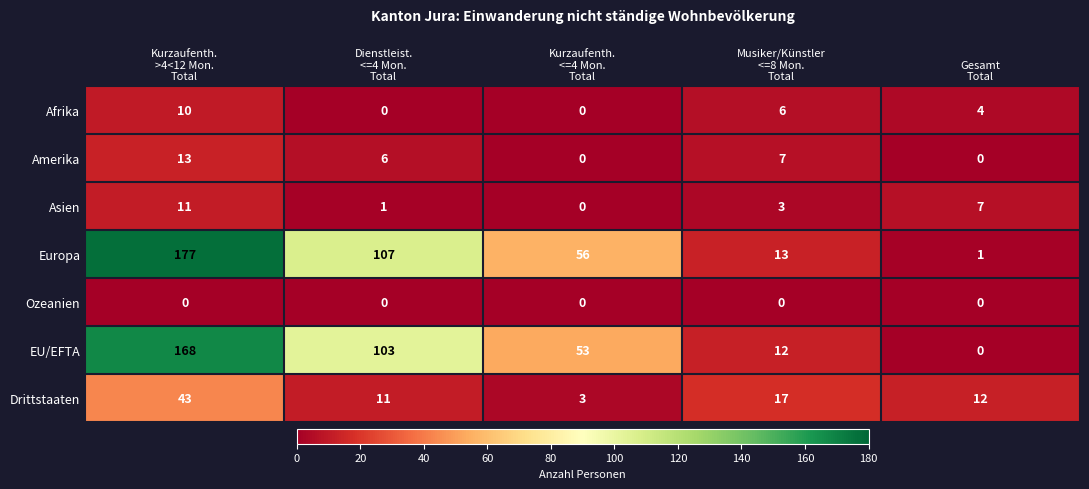

What is the average value of the Asien series?

4